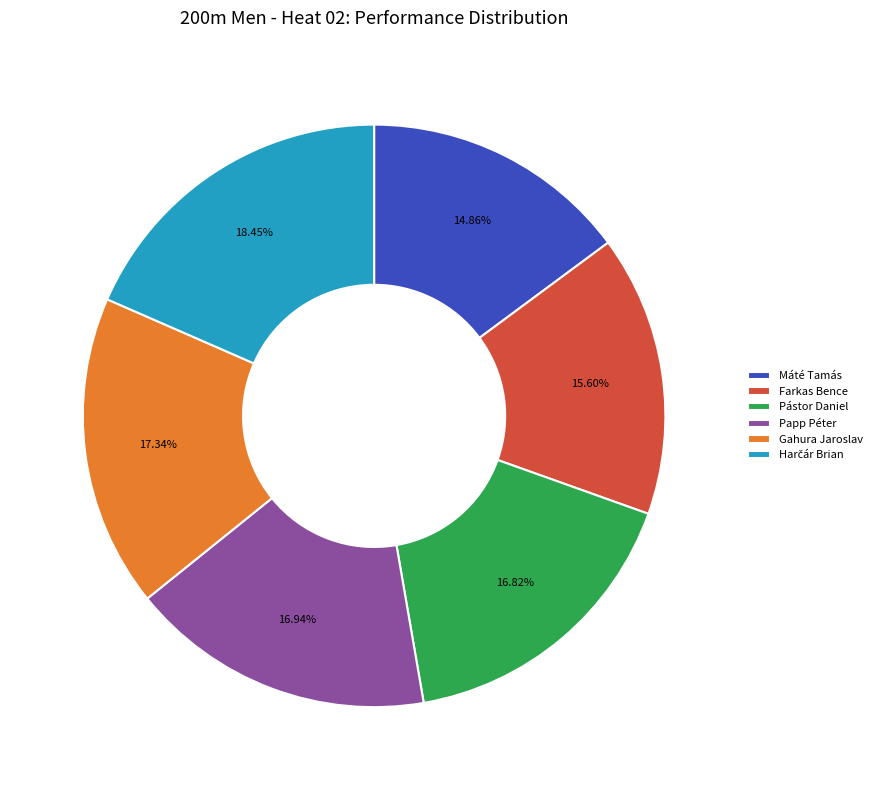

Is there any slice that represents more than half of the pie?

No